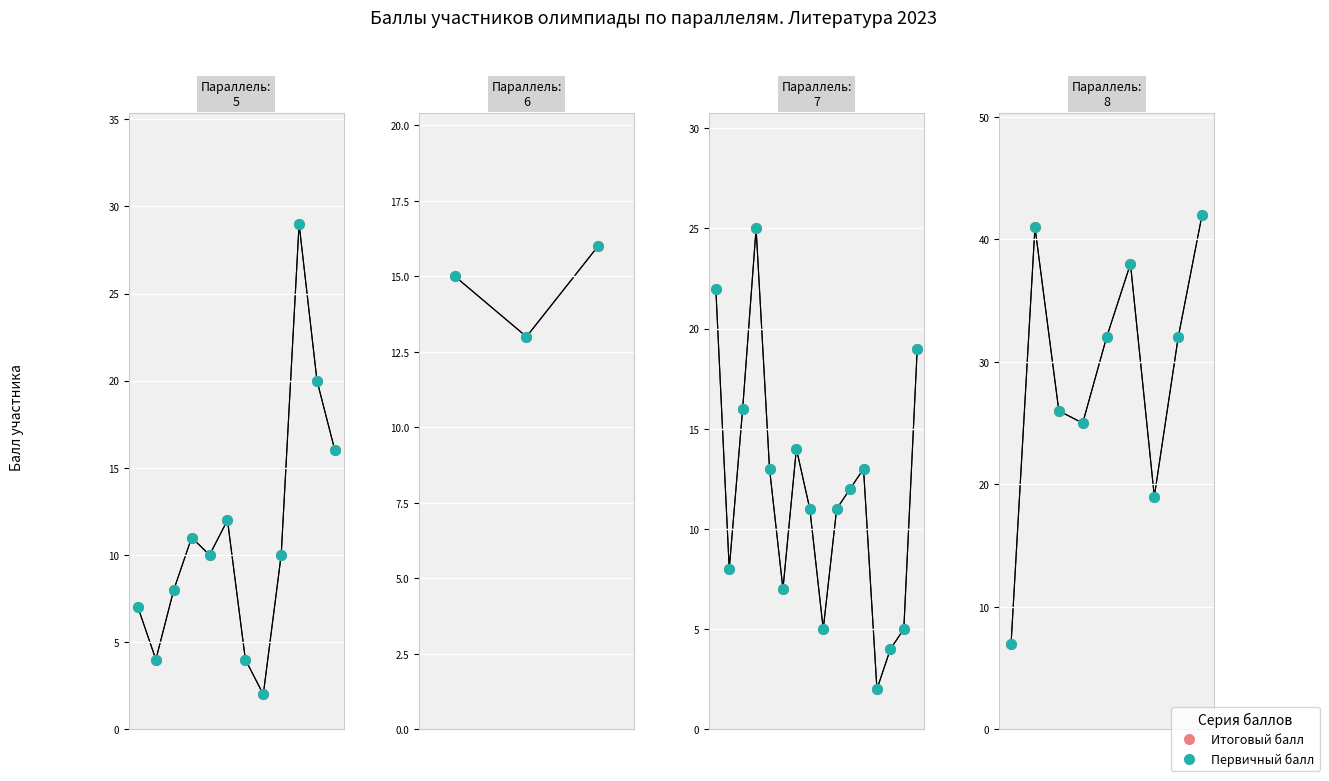

True or false: Итоговый балл and Первичный балл intersect in this chart.

False